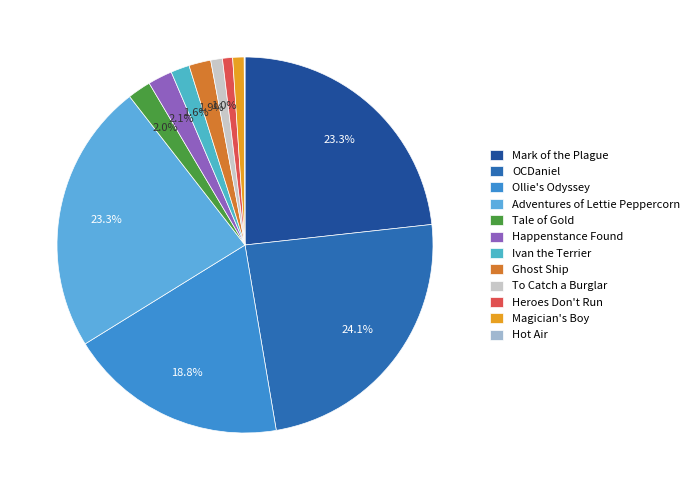

True or false: Ollie's Odyssey accounts for 19% of the total.

True